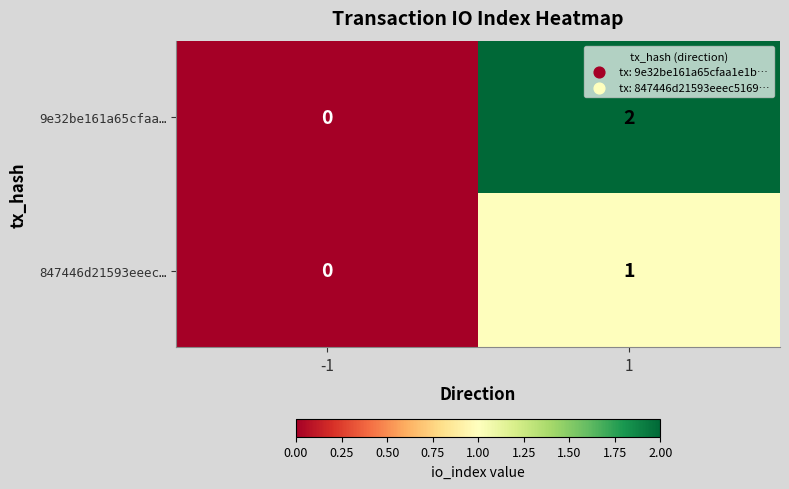

Between -1 and 1, which series saw the biggest shift?

9e32be161a65cfaa…